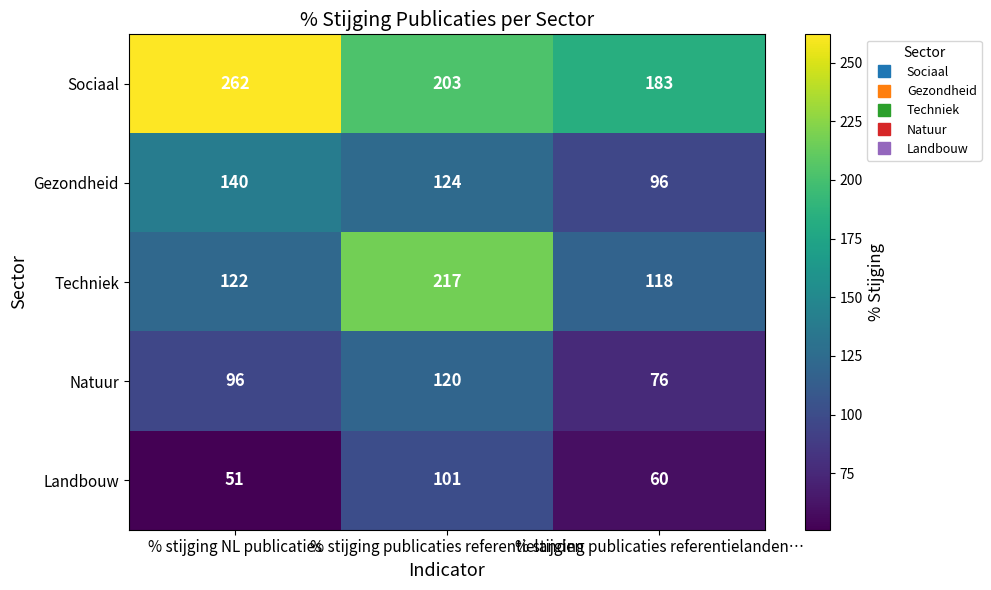

At which label does Sociaal first exceed 203?

% stijging NL publicaties